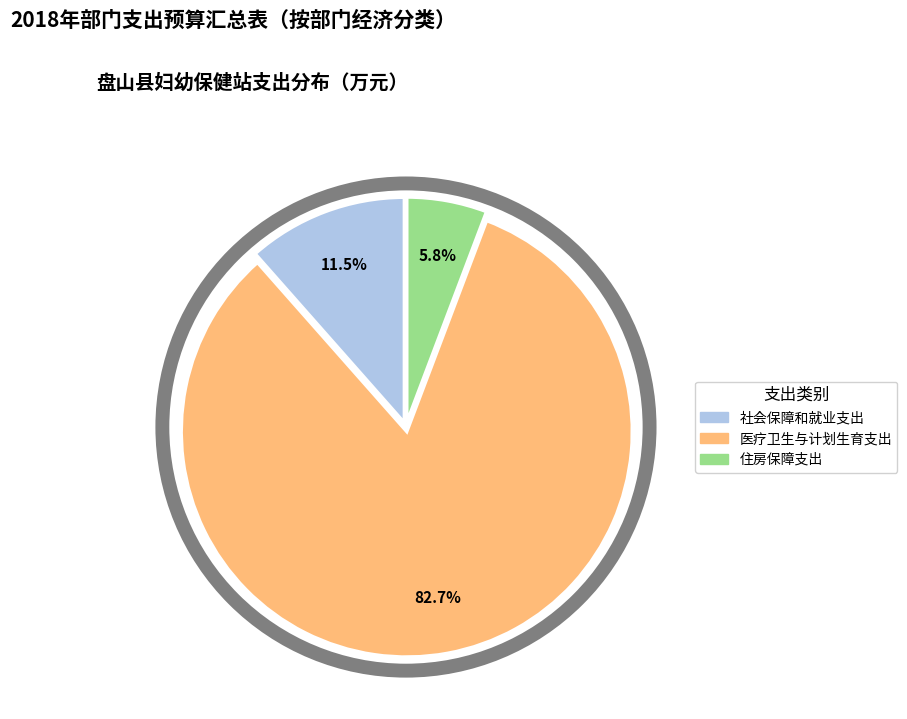

Which category has the smallest portion of the pie?

住房保障支出